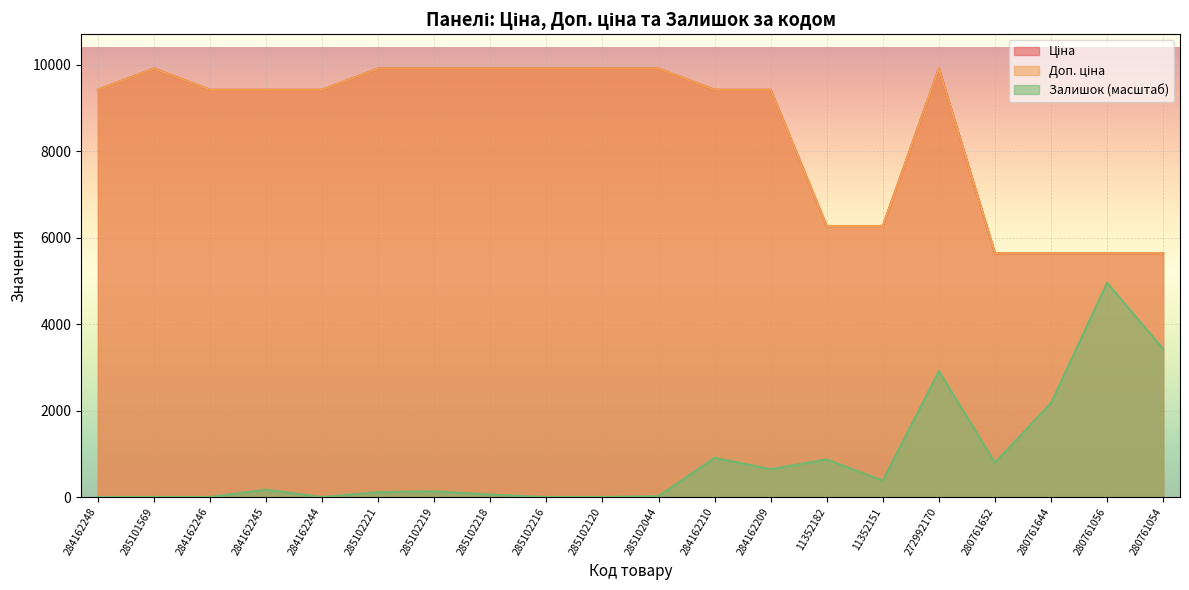

Between 285102221 and 284162246, which is larger?

285102221